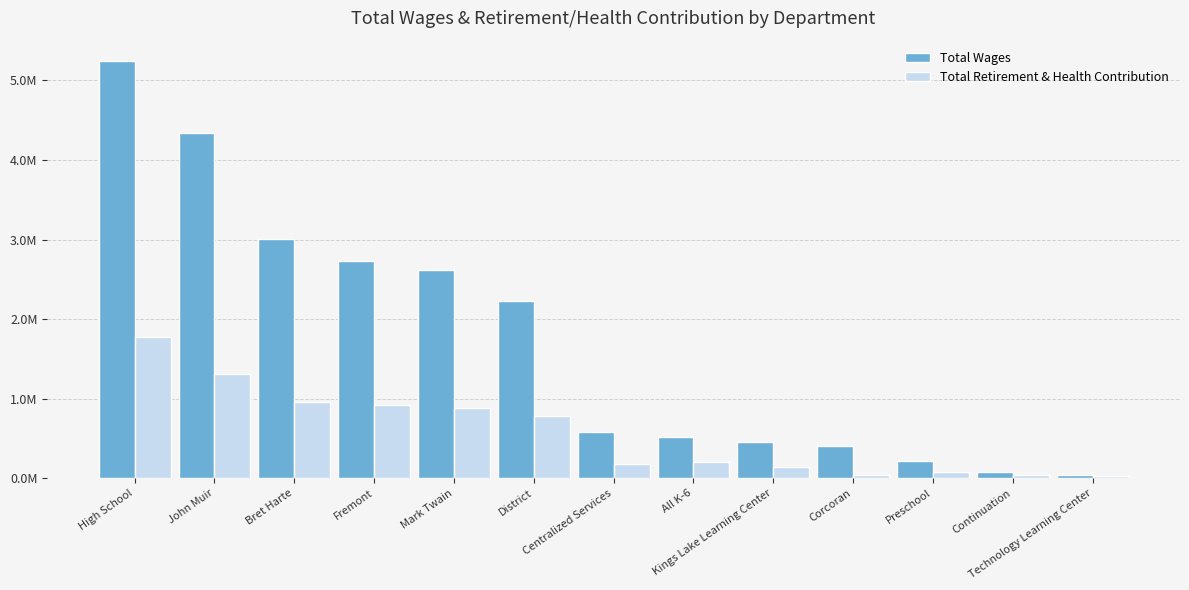

What are all the series names shown in the legend?

Total Wages, Total Retirement & Health Contribution